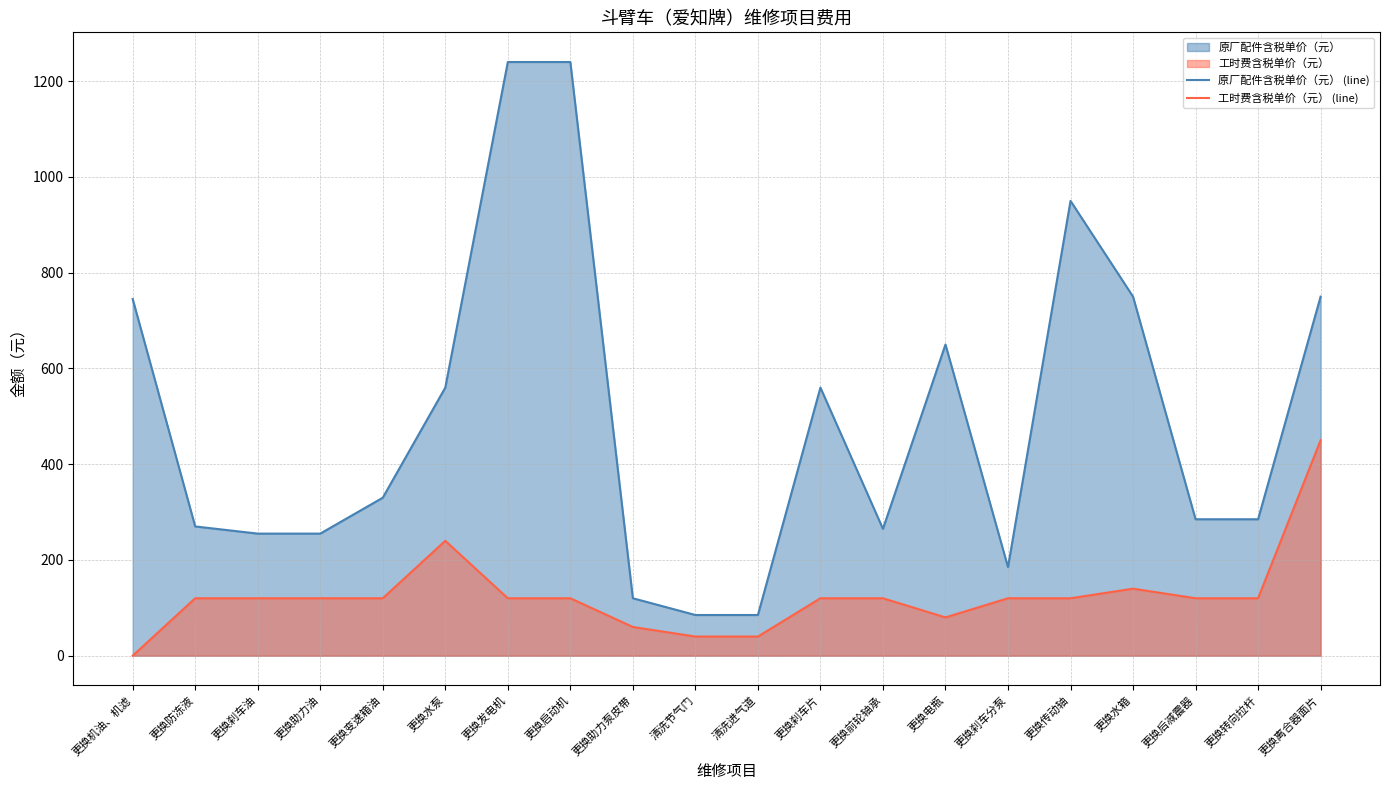

In 原厂配件含税单价（元） (line), how many points are higher than both neighbors (excluding endpoints)?

3